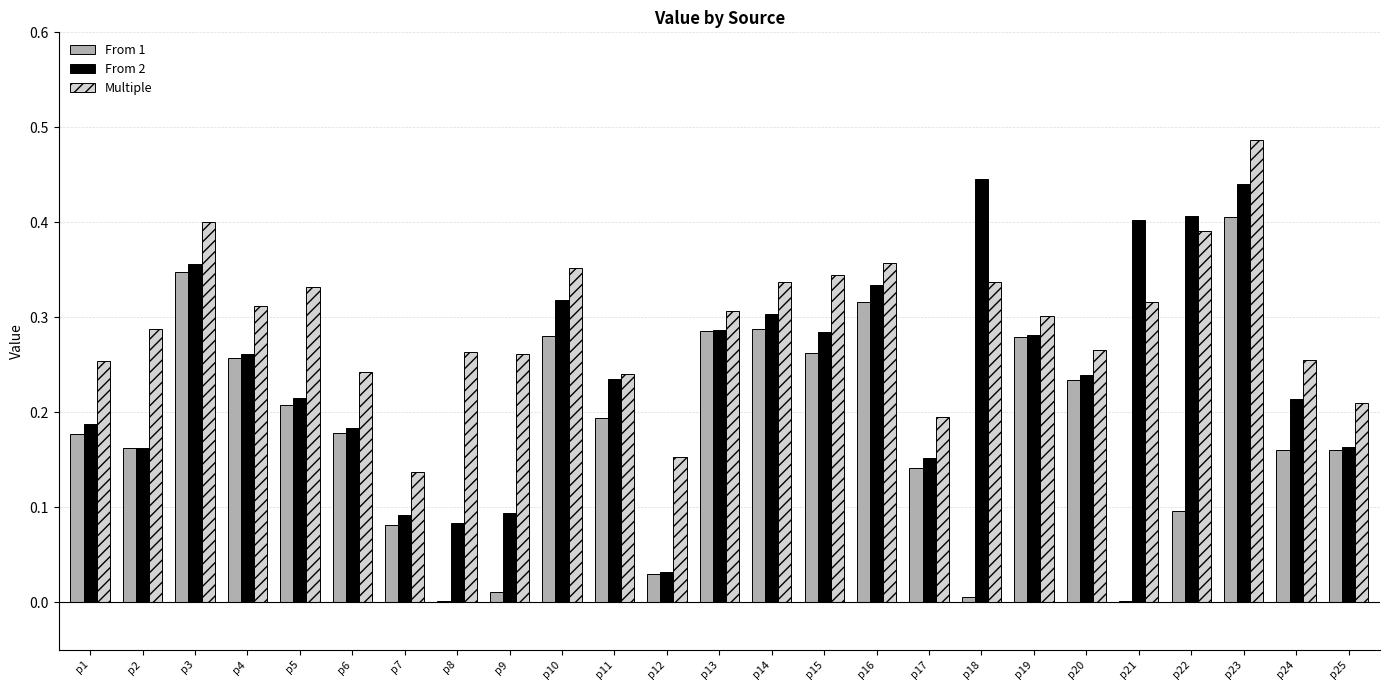

How many groups of bars are there?

25